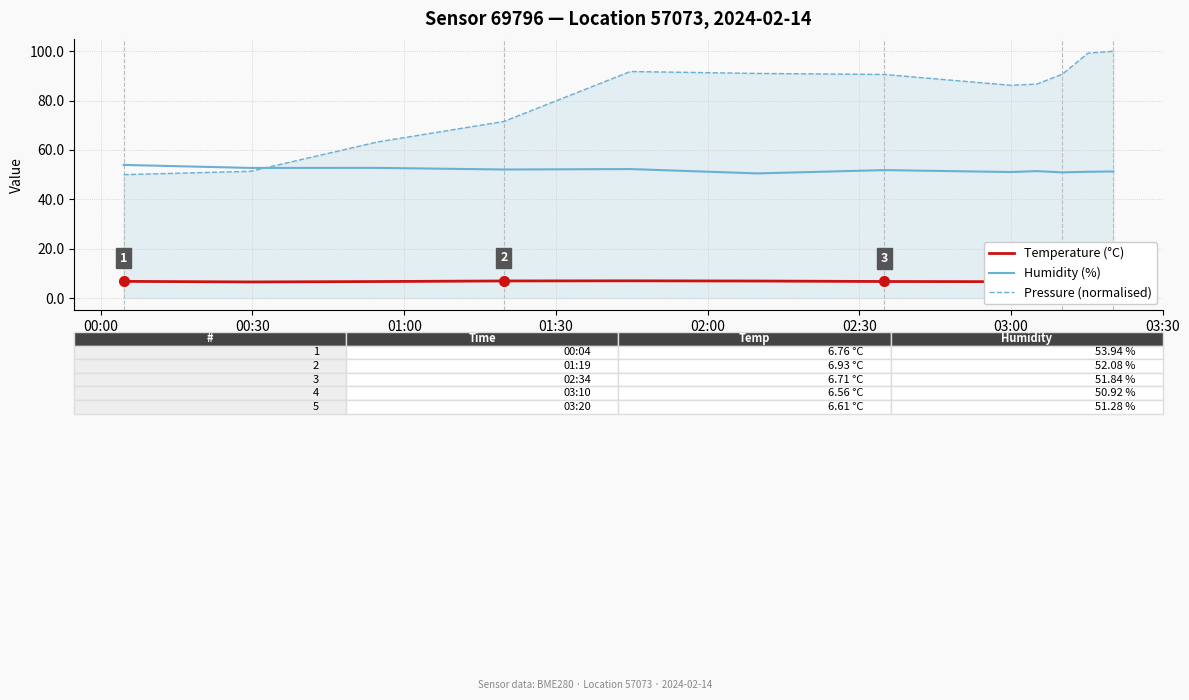

What is the lowest value of the Humidity (%) series?

50.5